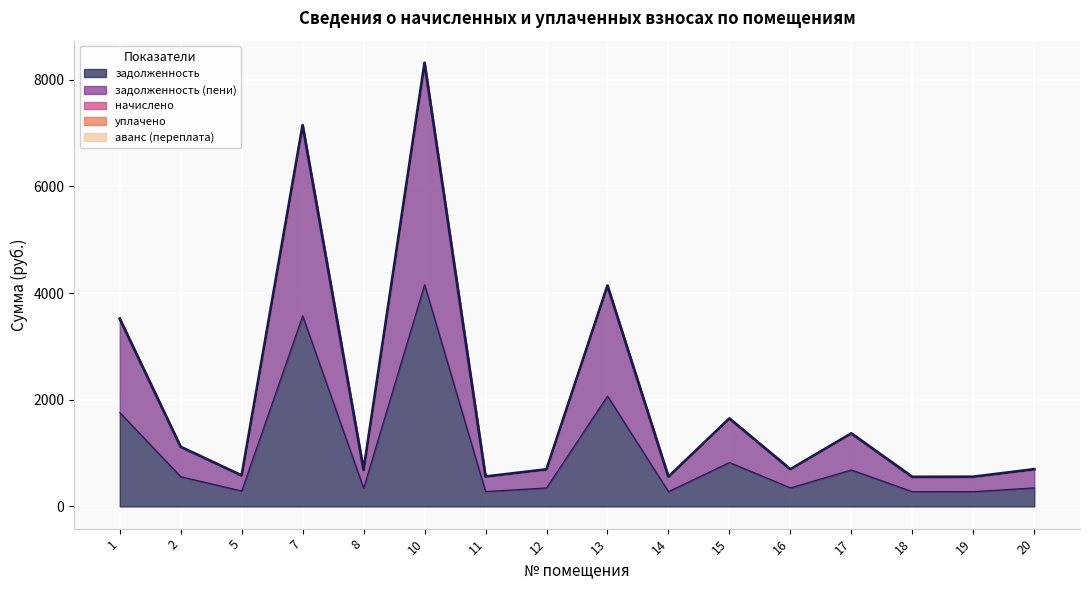

Which label corresponds to the smallest value in the chart?

1